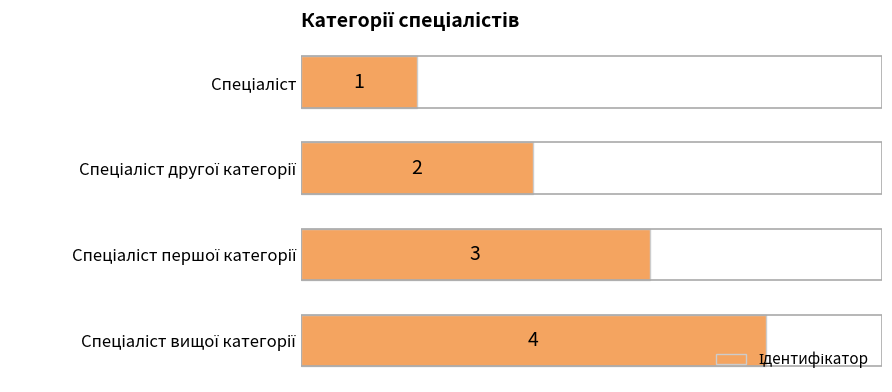

What is the greatest value displayed?

4